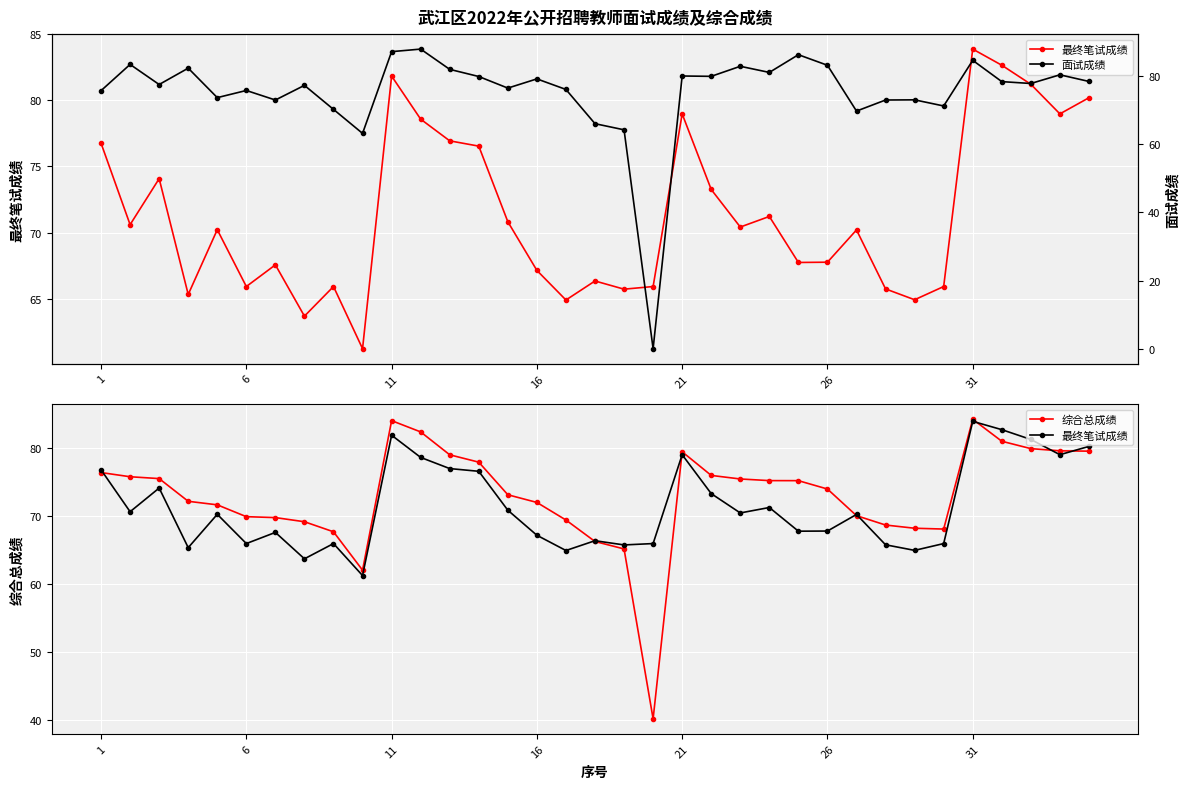

True or false: 面试成绩 and 综合总成绩 cross at least once.

True